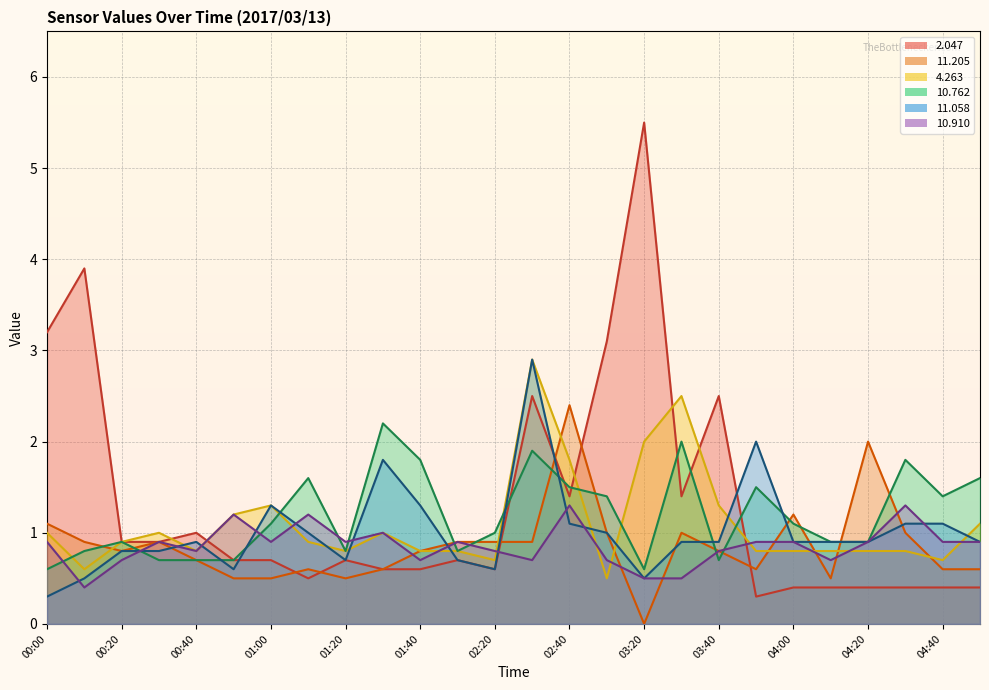

What is the value of the   2.047 point at the 21st from the left?

0.4